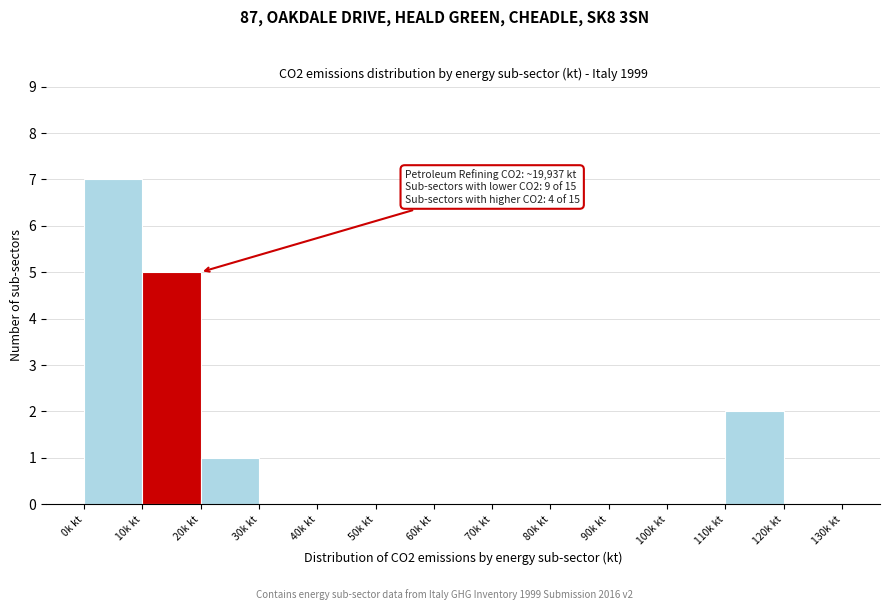

Reading left to right, extract all data points from this chart.

0k kt=7	10k kt=5	20k kt=1	30k kt=0	40k kt=0	50k kt=0	60k kt=0	70k kt=0	80k kt=0	90k kt=0	100k kt=0	110k kt=2	120k kt=0